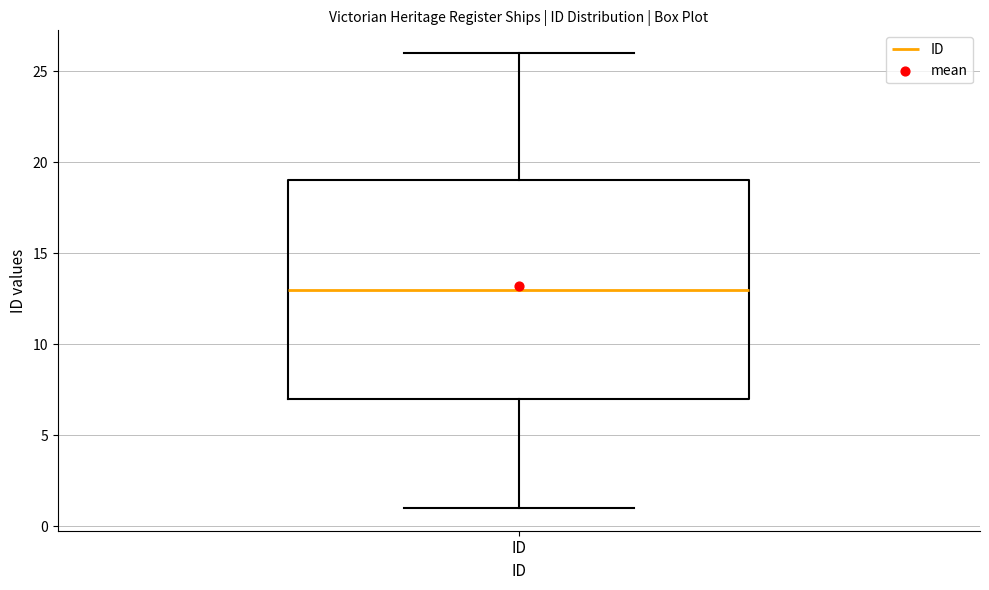

Transcribe this box plot: give where the median line is, the range the box spans, and where the two whiskers end, as read against the y-axis. The values are not printed on the chart, so give them approximately, as read against the axis.

median 13, box 7 to 19, whiskers 1 to 26